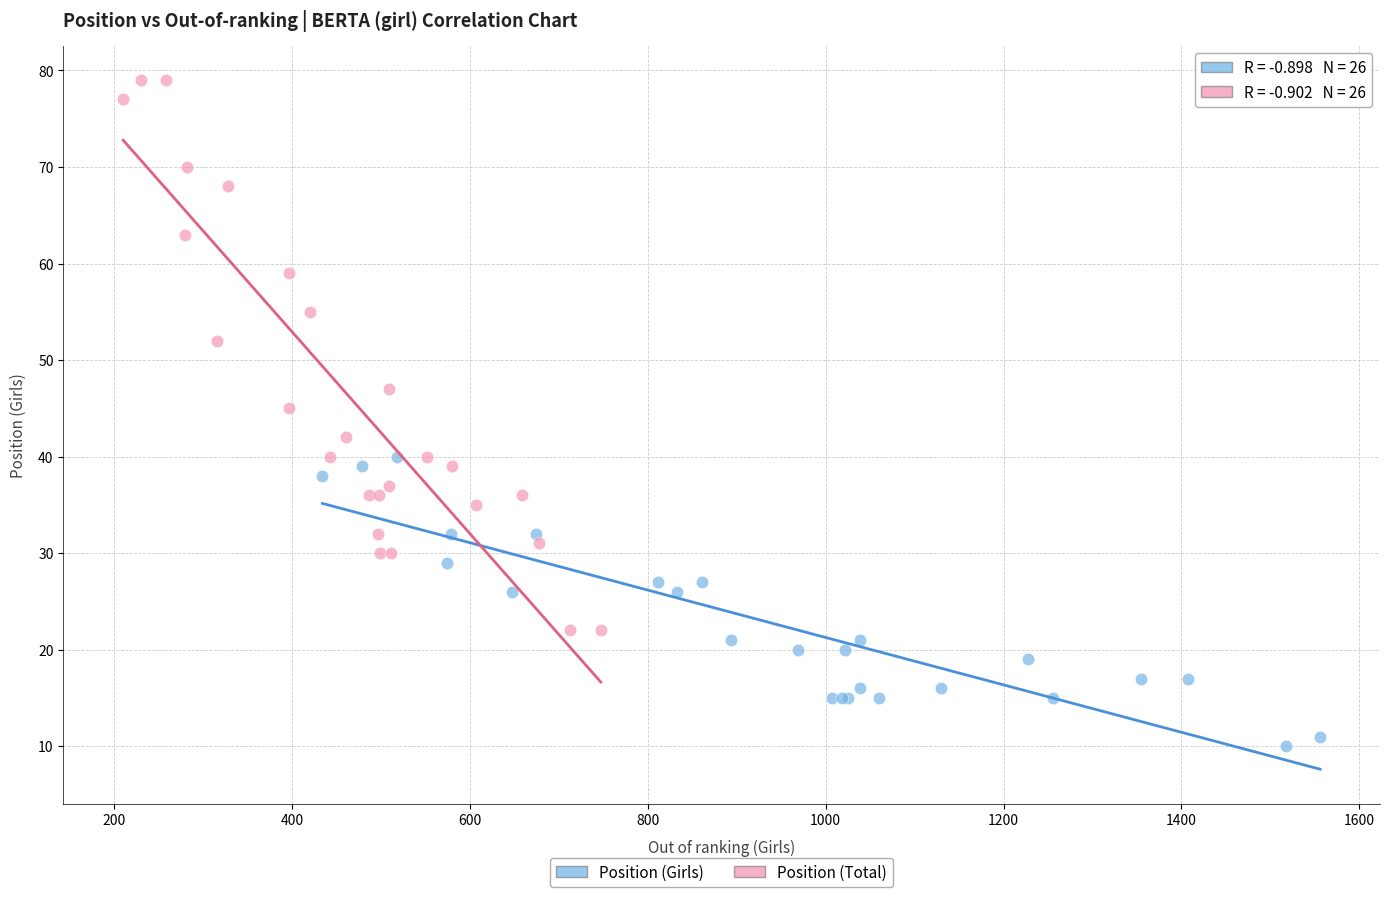

Which series contains the lowest Y value?

Position (Girls)